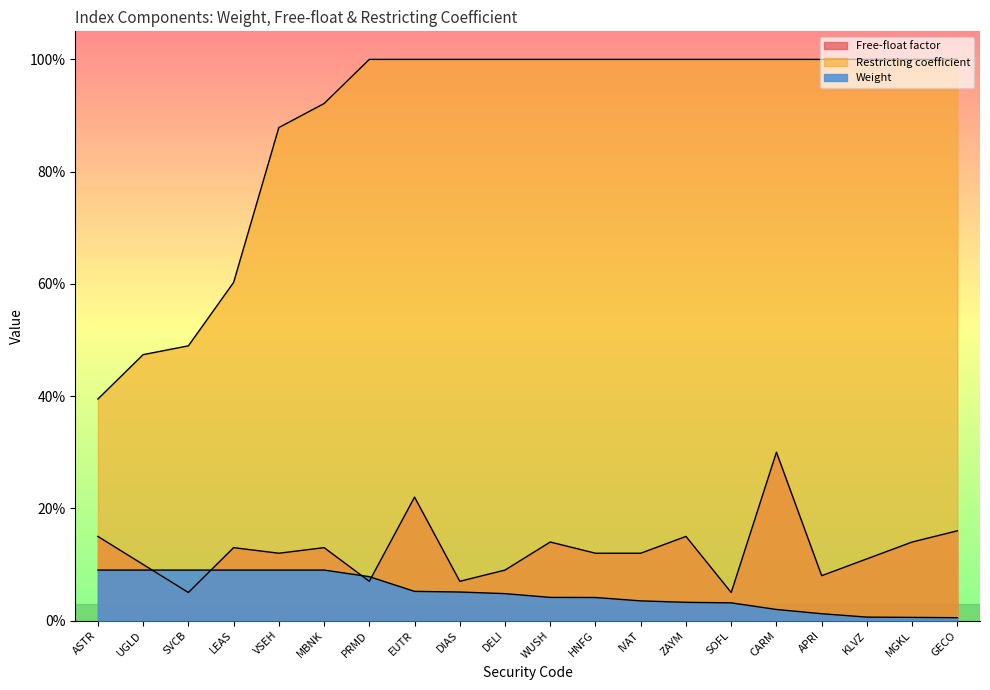

How many distinct data groups are displayed?

3